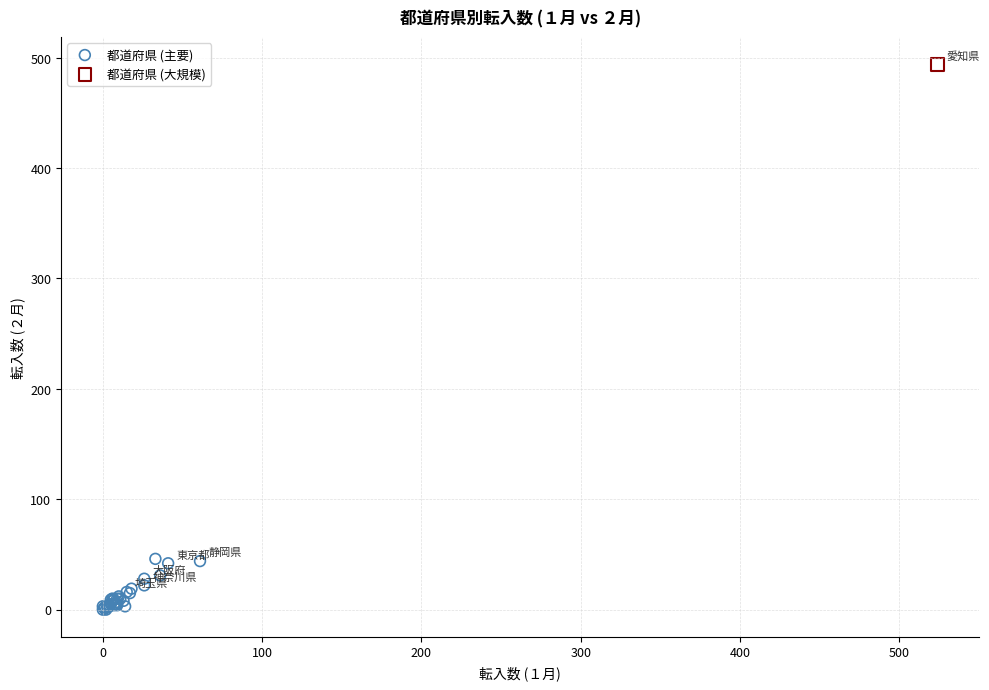

What are all the series names shown in the legend?

都道府県 (主要), 都道府県 (大規模)